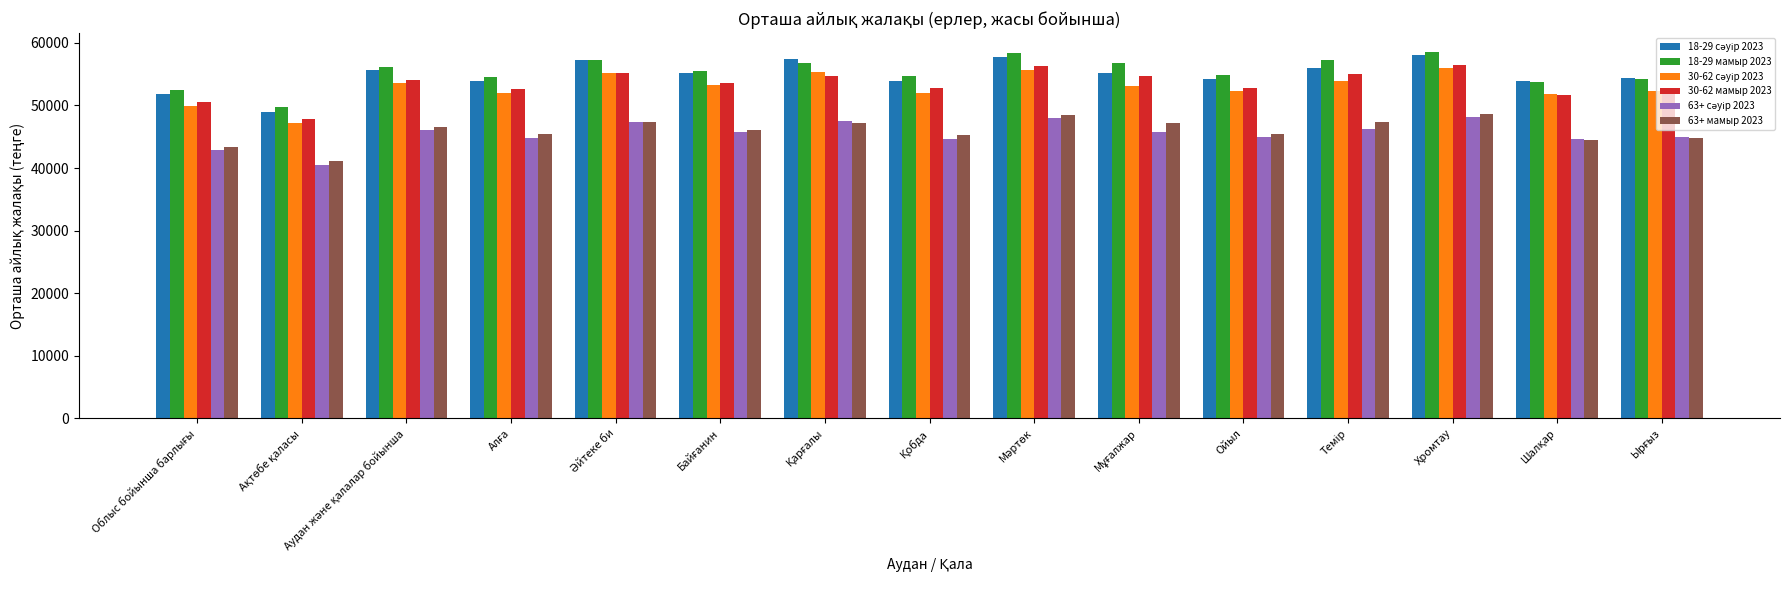

What is the sum of all 18-29 мамыр 2023 values?

831065